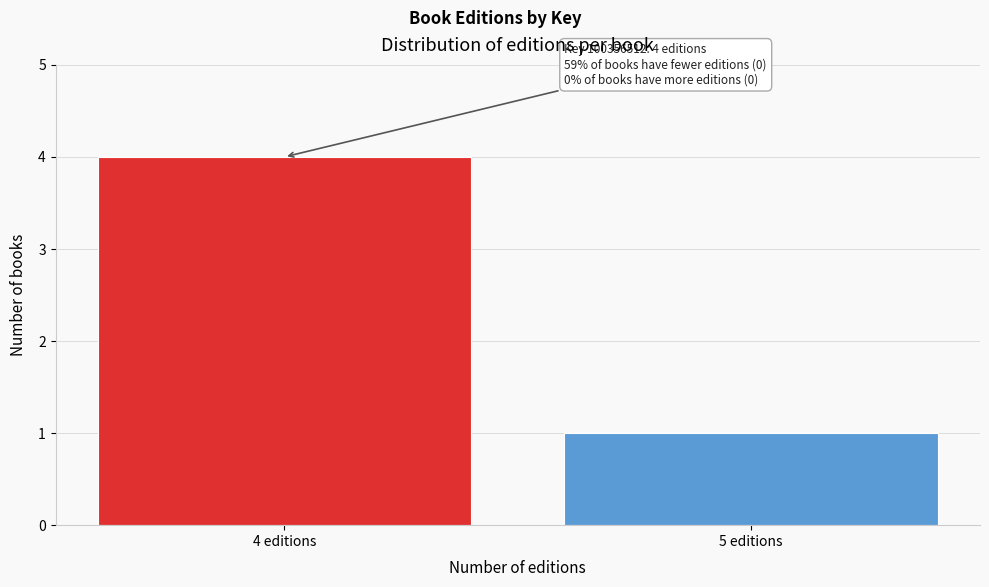

Reading left to right, list all the values displayed in this chart.

4	1